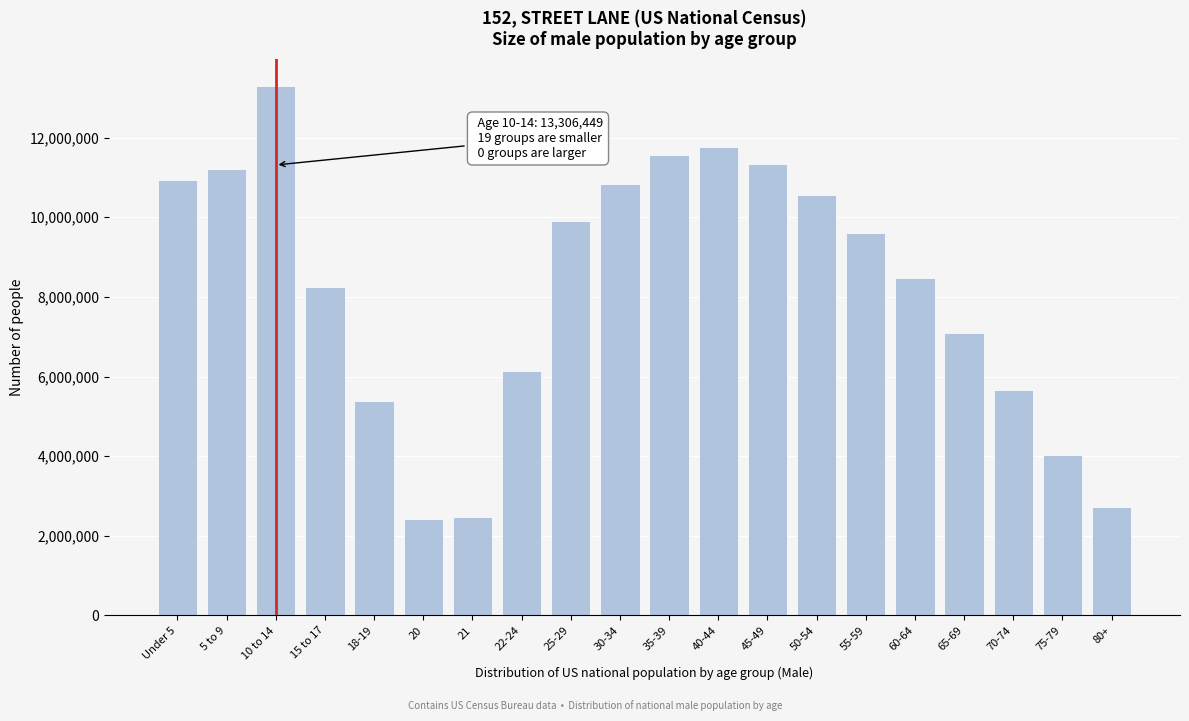

What is the change in value from 10 to 14 to 25-29?

-3402474